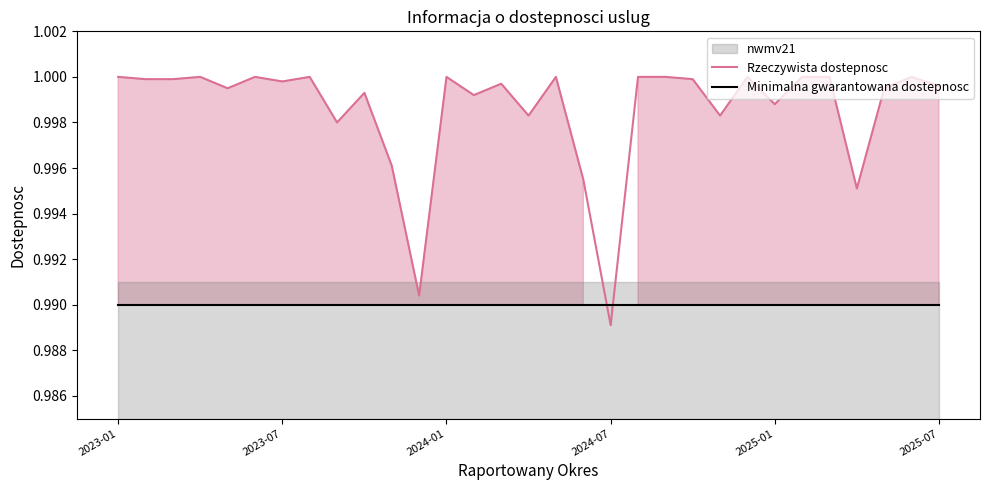

List the series in order of their overall mean, lowest first.

Minimalna gwarantowana dostepnosc, Rzeczywista dostepnosc